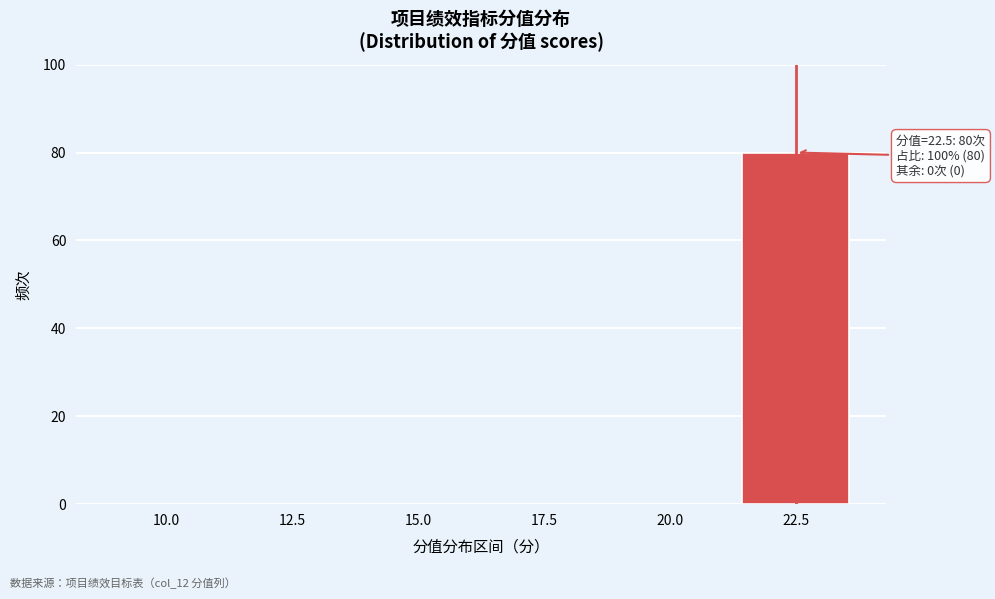

Reading right to left, what are all the values shown in this chart?

22.5=80	20.0=0	17.5=0	15.0=0	12.5=0	10.0=0